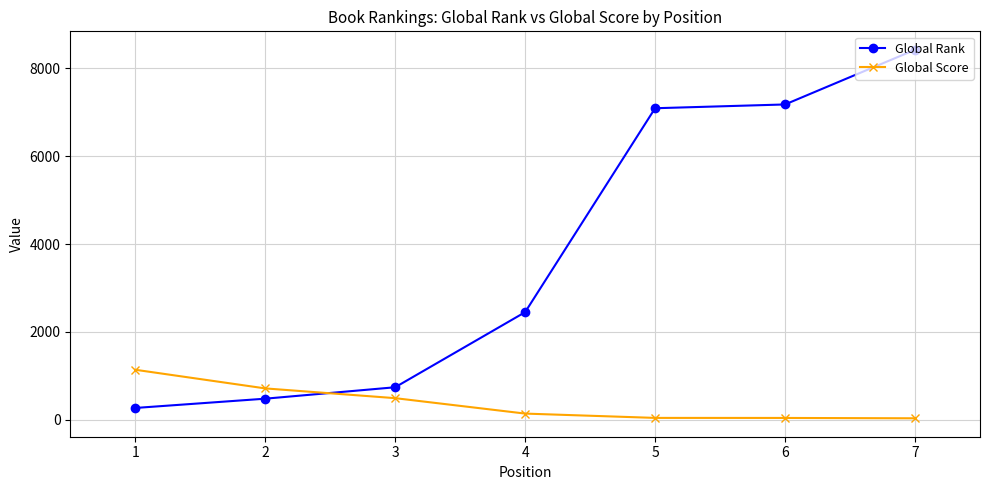

At 6, list the series in order from largest to smallest.

Global Rank, Global Score